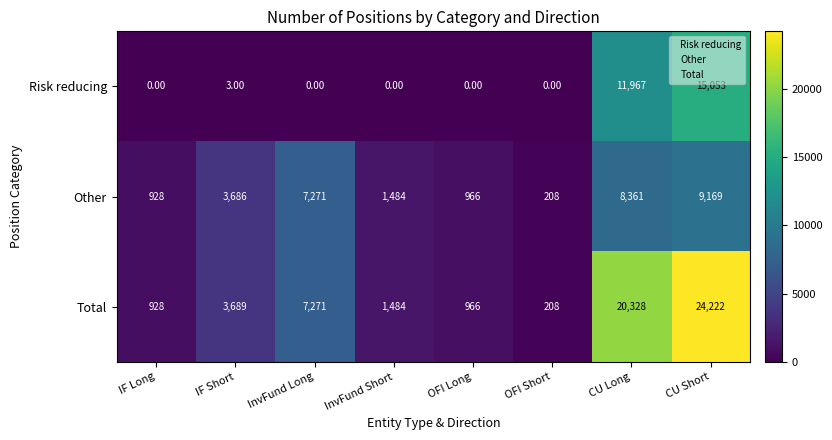

What is the difference between the maximum and minimum values in the Risk reducing series?

15053